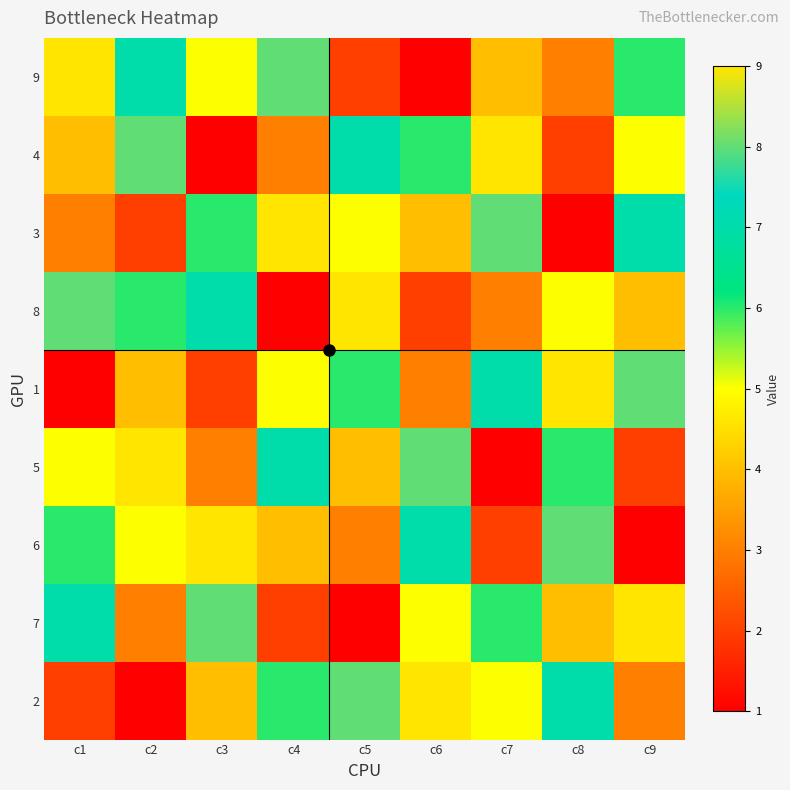

List the series in order of their peak value, lowest first.

9, 4, 3, 8, 1, 5, 6, 7, 2